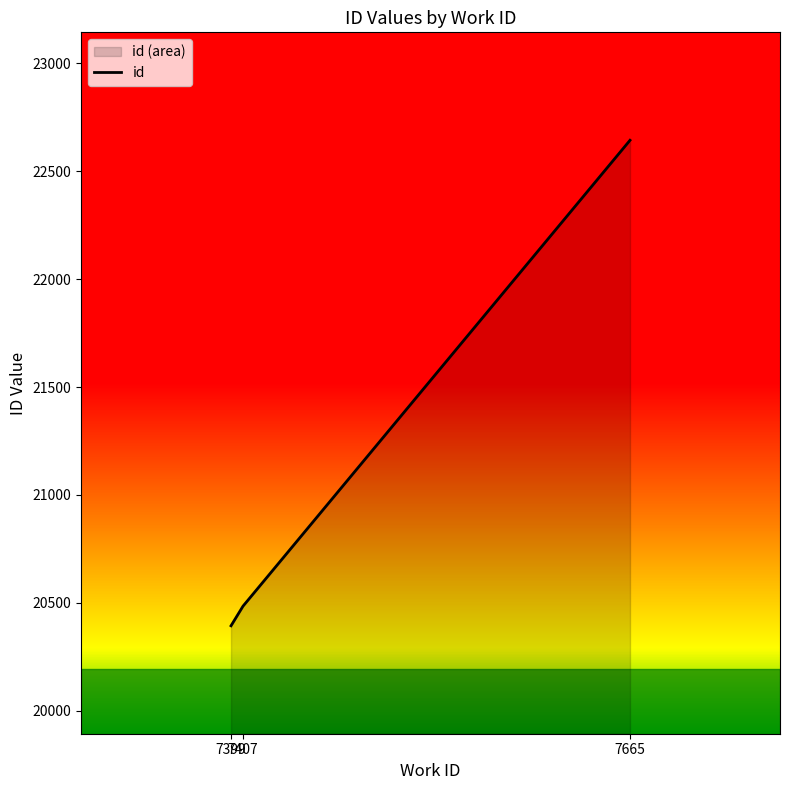

Reading left to right, extract all data points from this chart.

20394	20485	22643